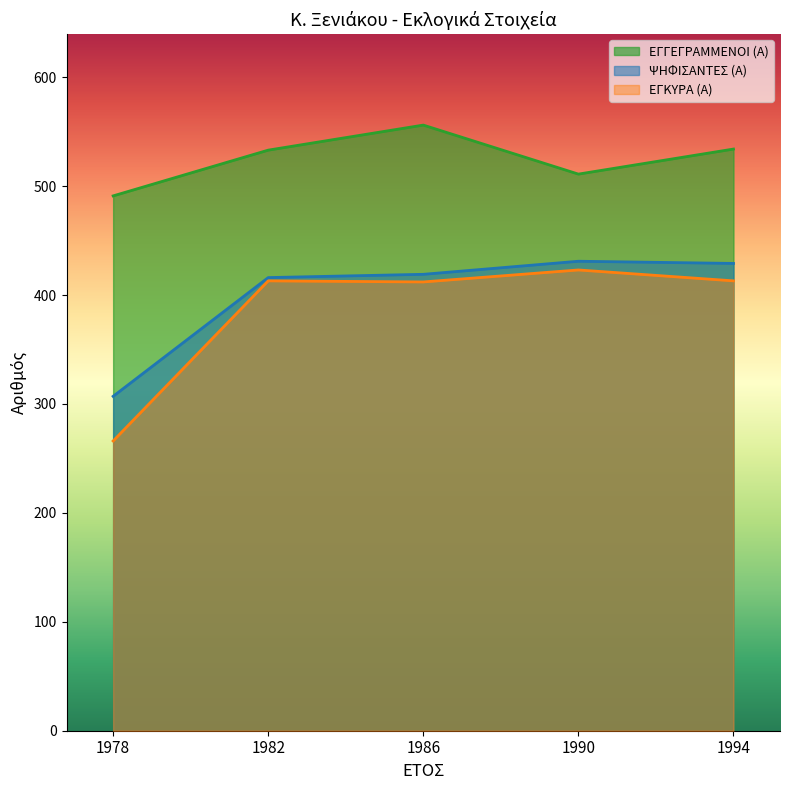

Between 1990 and 1982, which is larger?

1982